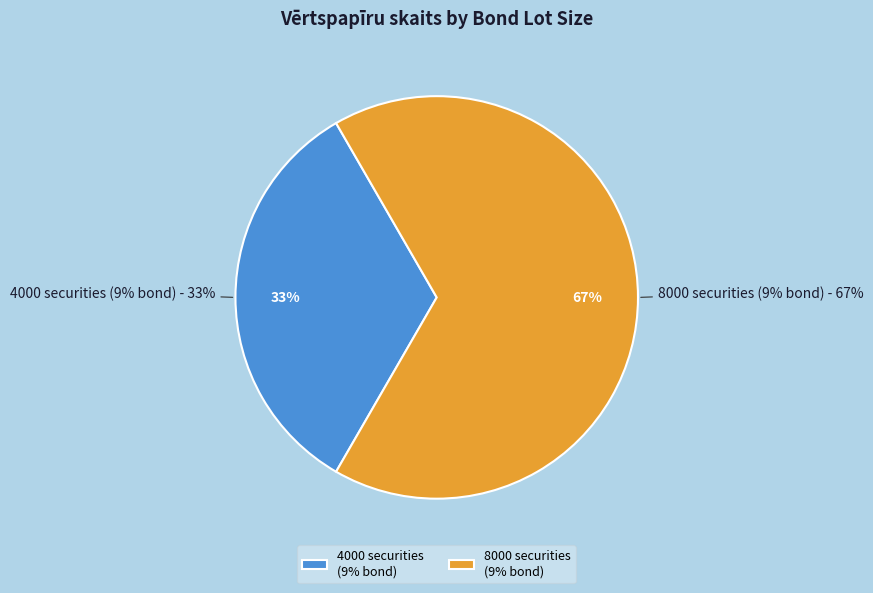

Between PP4B090026A (4000, 9%) - VLN and PP4B090026A (8000, 9%) - VLN, which is larger?

PP4B090026A (8000, 9%) - VLN